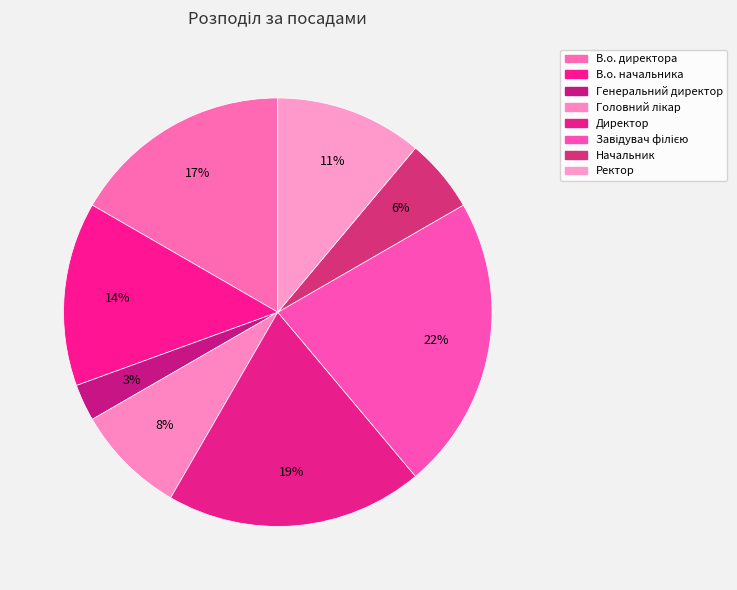

Count the number of slices in the pie.

8